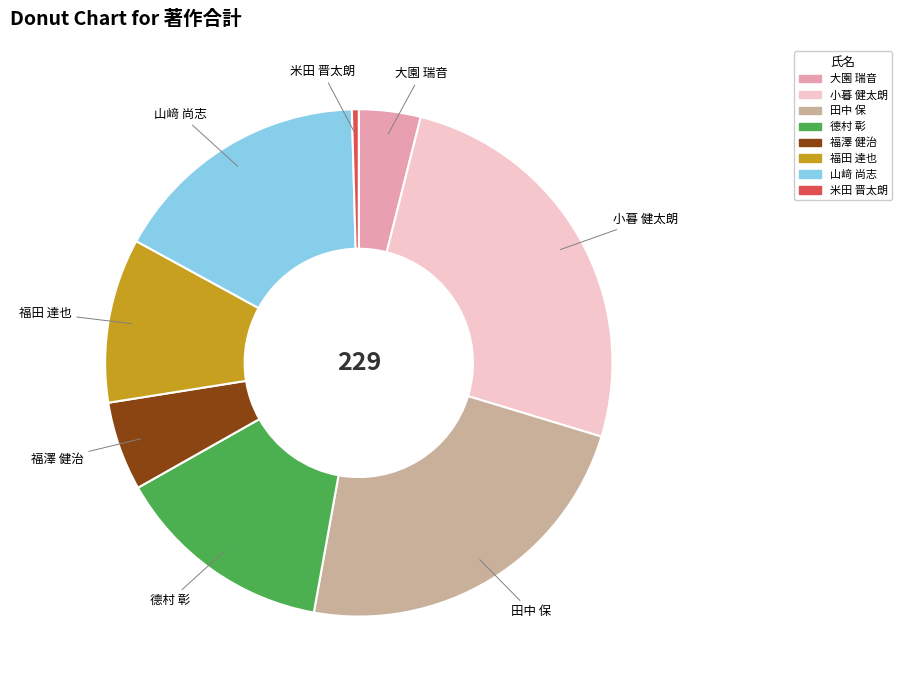

Which slice is the largest?

小暮 健太朗